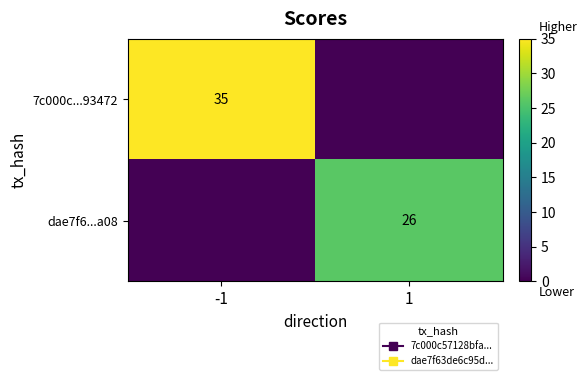

At which label is dae7f6...a08 closest to 13?

-1